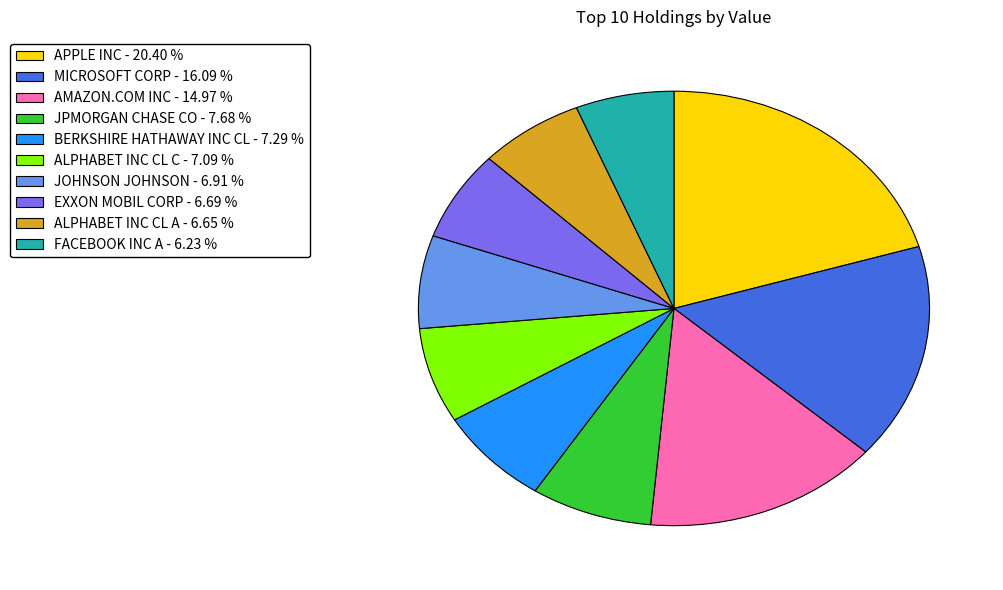

Does any single category account for the majority?

No